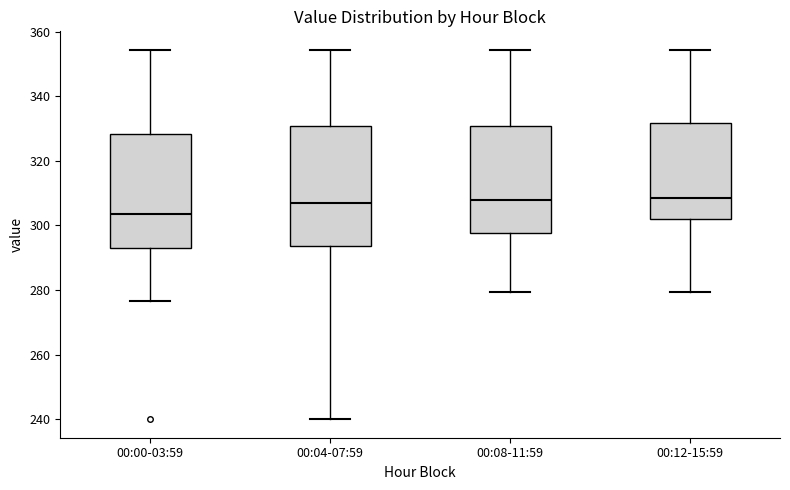

Reading left to right, read every box against the y-axis: the position of its median line, the range the box covers, and the ends of its whiskers. The values are not printed on the chart, so give them approximately, as read against the axis.

00:00-03:59: median 304, box 292 to 328, whiskers 276 to 354
00:04-07:59: median 308, box 294 to 330, whiskers 240 to 354
00:08-11:59: median 308, box 298 to 330, whiskers 280 to 354
00:12-15:59: median 308, box 302 to 332, whiskers 280 to 354